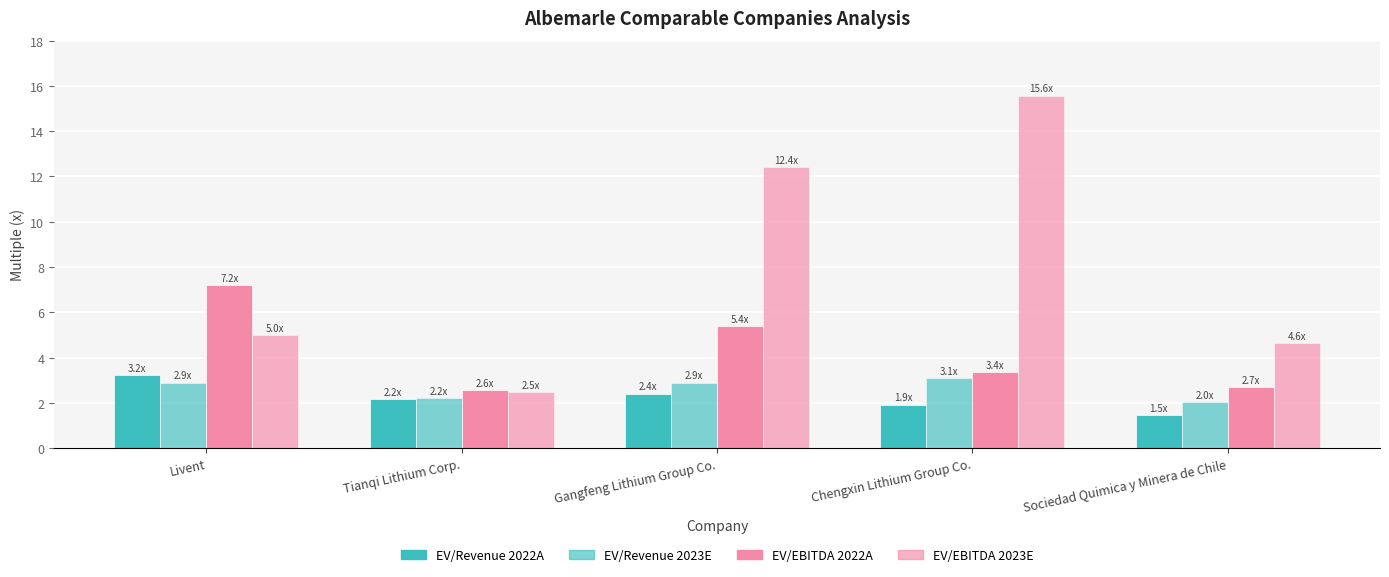

What is the smallest value displayed?

1.5